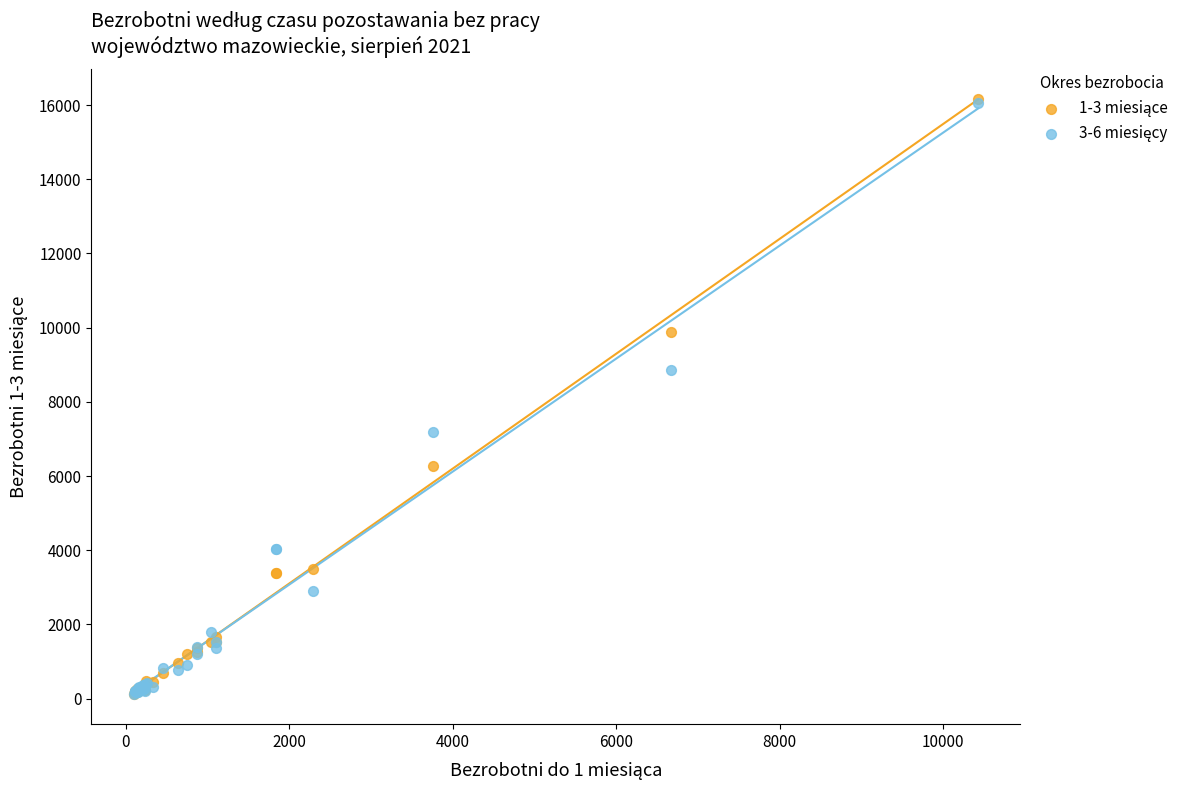

Across all series, what Y value is closest to 8137?

8859